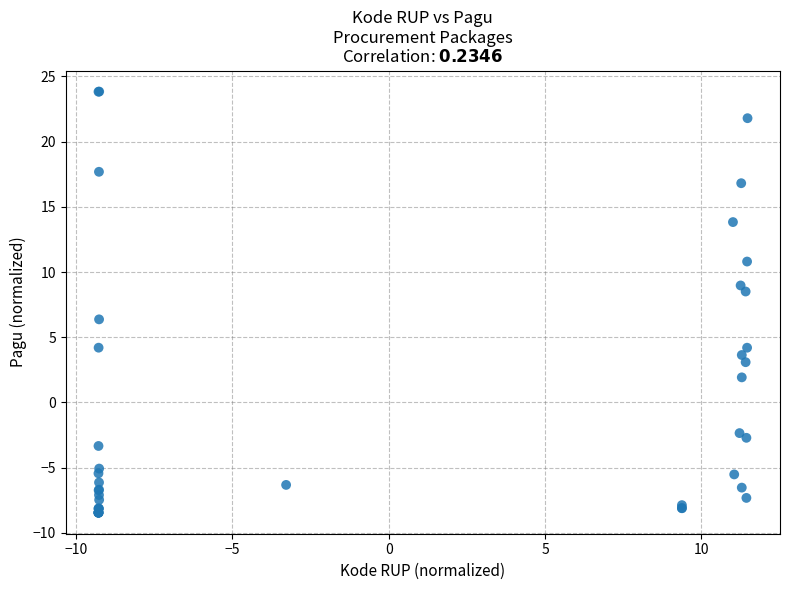

What Y value in the scatter plot is closest to 7?

6.4